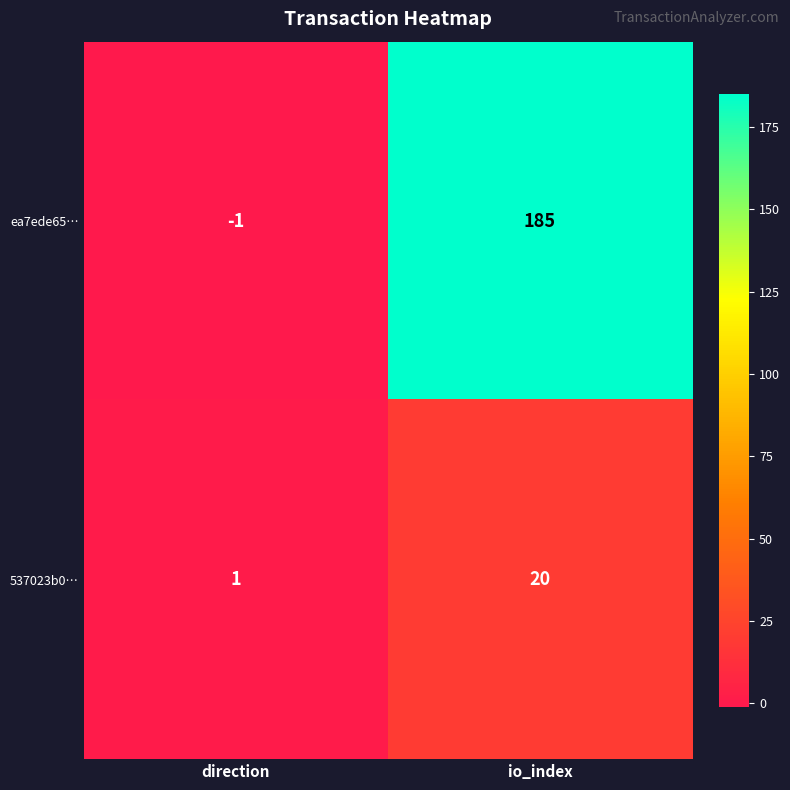

The ea7ede65… series shows 185 at io_index. True or false?

True